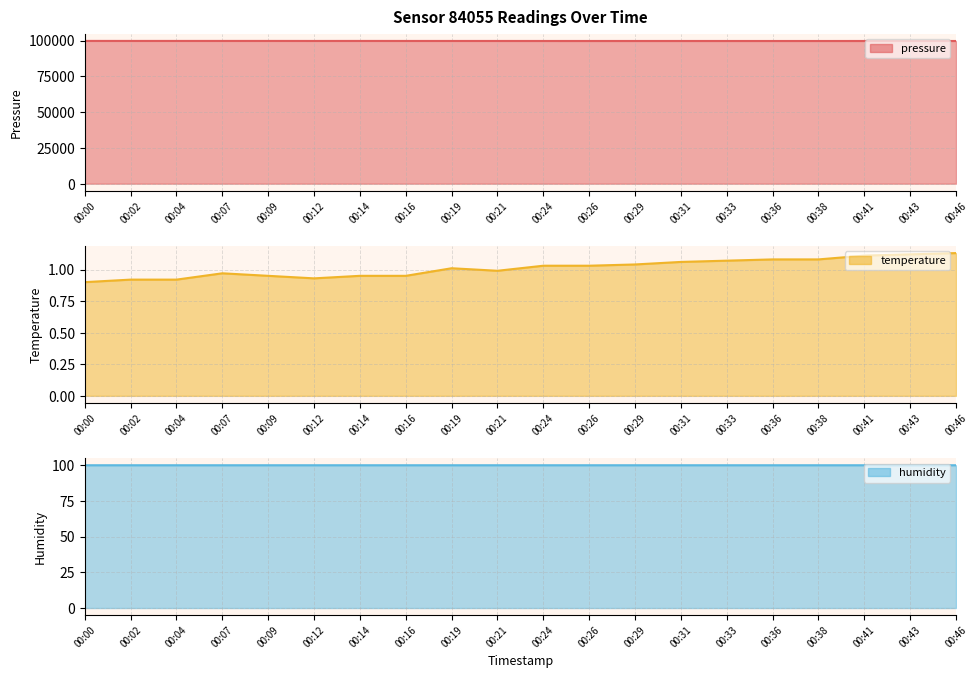

What is the lowest value of the pressure series?

99729.6